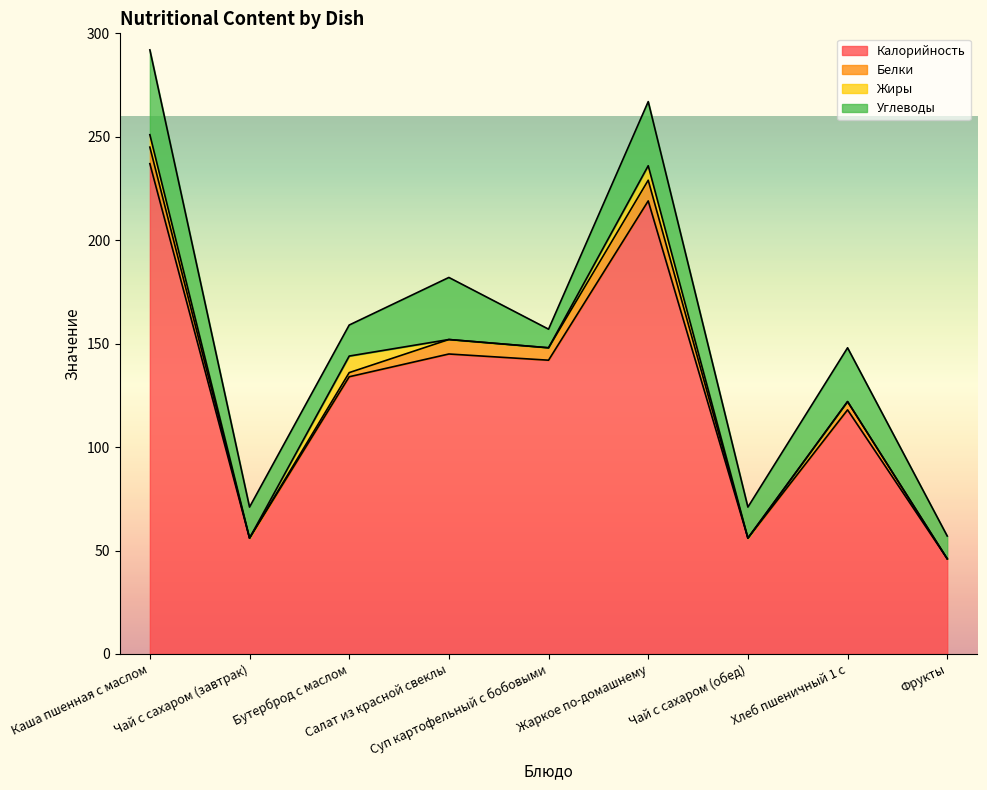

How many data points in Углеводы are above 15?

4